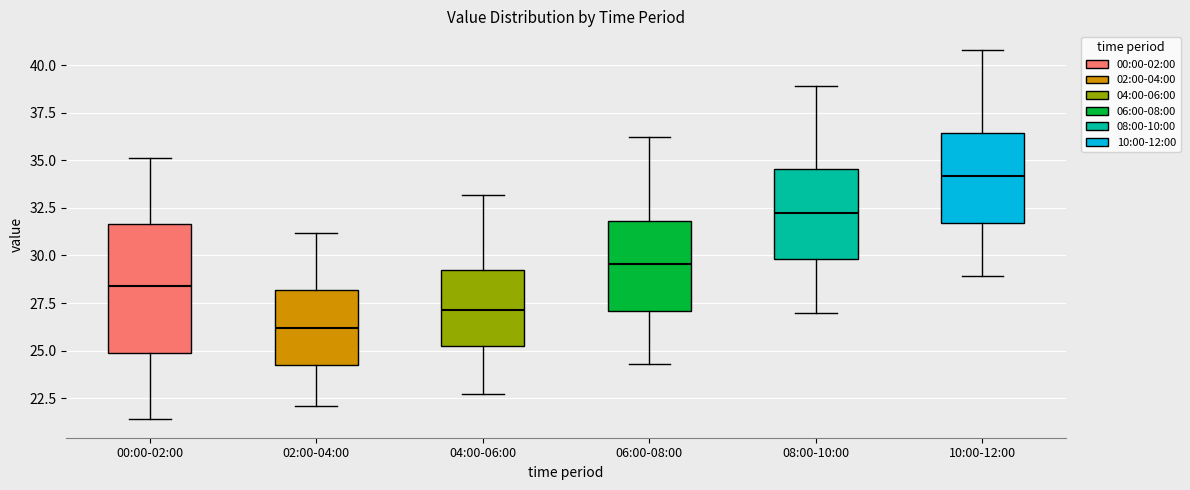

Where is the lower edge of the box for 08:00-10:00 on the y-axis? The values are not printed on the chart, so give them approximately, as read against the axis.

30.0